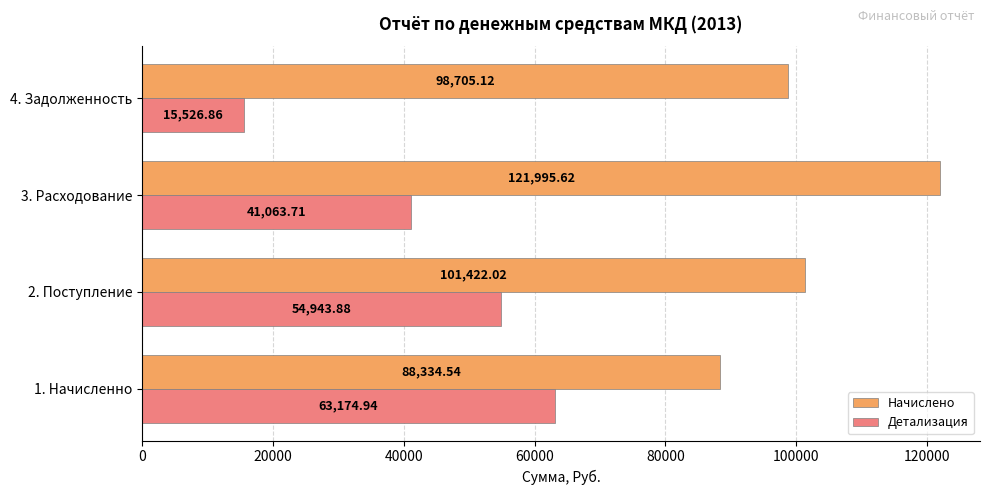

What is the spread (max minus min) of values at 4. Задолженность?

83178.3